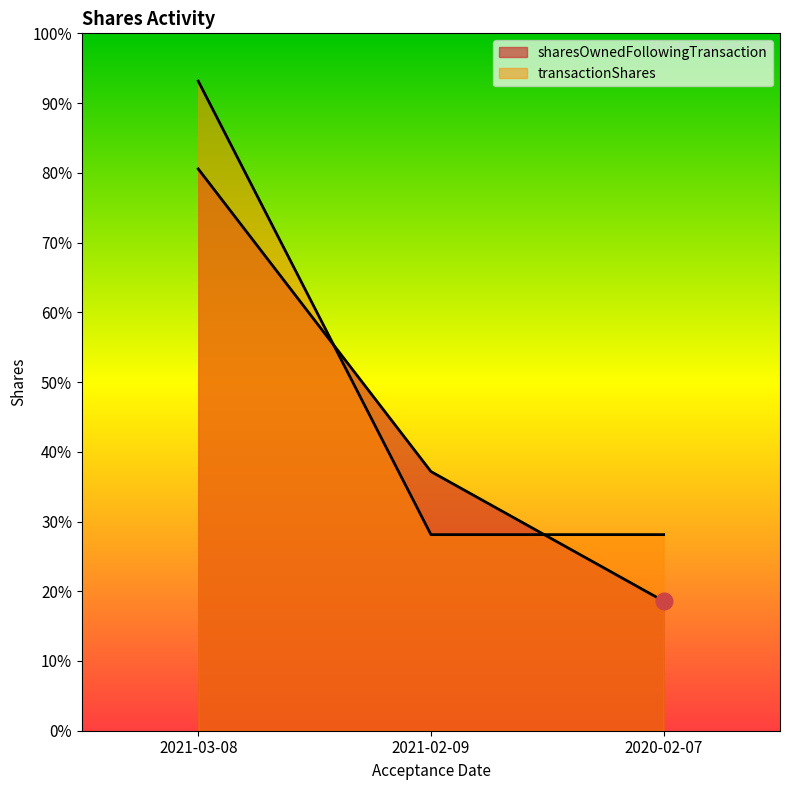

What is the label of the 2nd point from the left?

2021-02-09